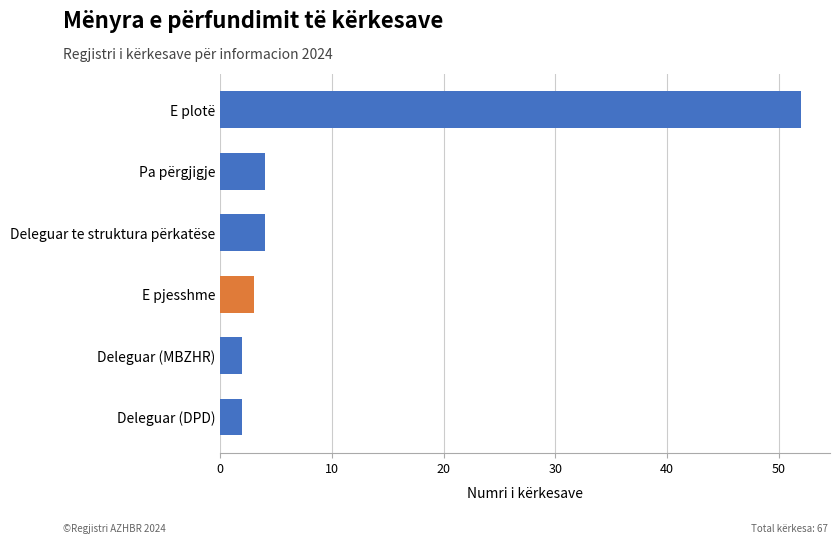

What is the sum of all values?

67